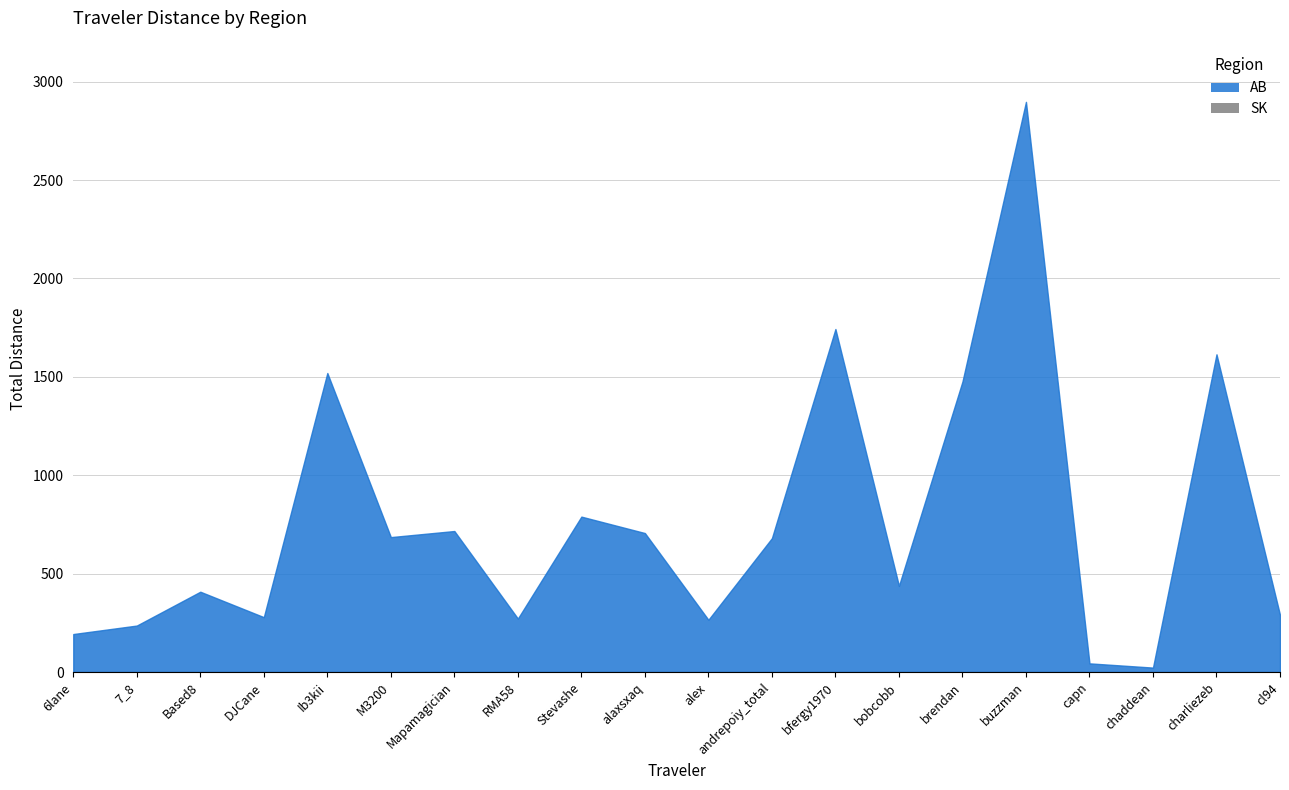

Reading left to right, extract all data points from this chart.

193.6	236.7	408.6	279.4	1519.6	686.0	717.0	272.3	790.1	706.6	266.1	680.8	1743.2	438.3	1476.1	2897.1	44.6	23.1	1614.7	290.7